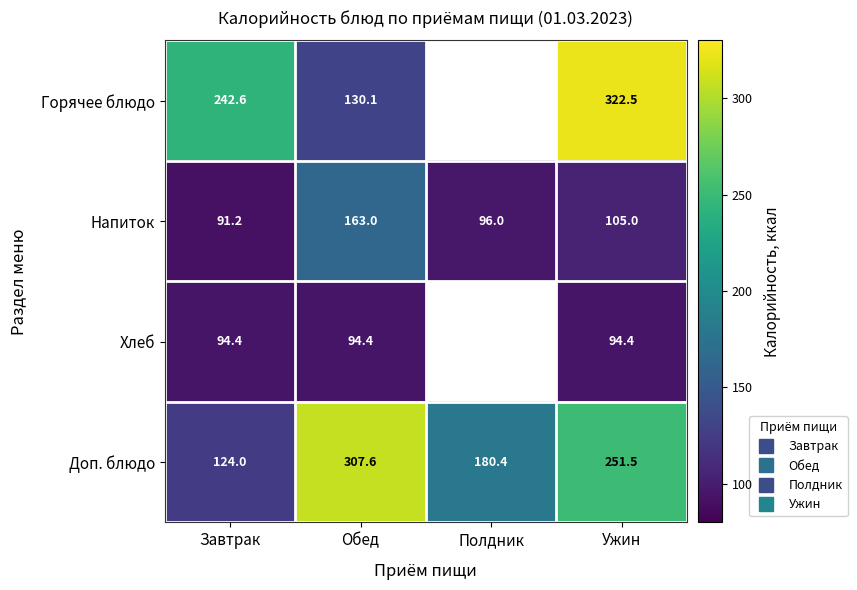

Where does the Горячее блюдо series first go above 322?

Ужин